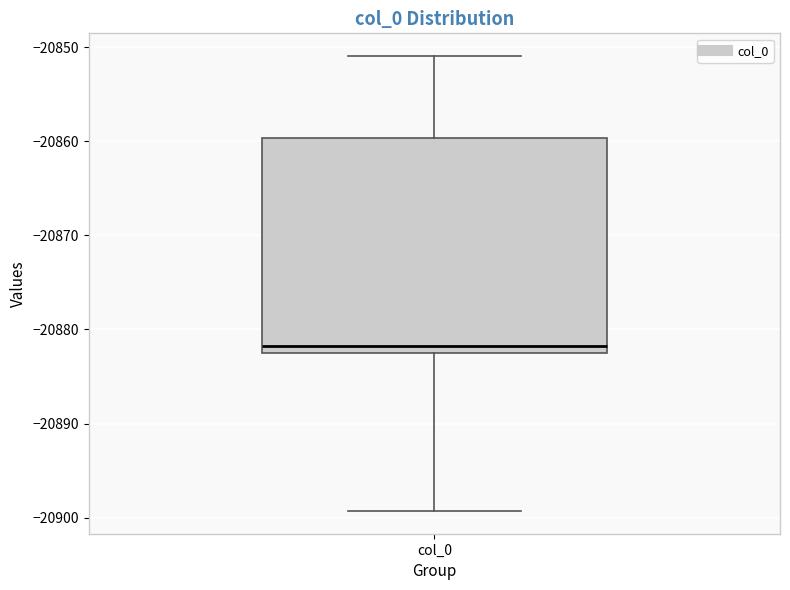

Where does the lower whisker of the box for col_0 end on the y-axis? The values are not printed on the chart, so give them approximately, as read against the axis.

-20899